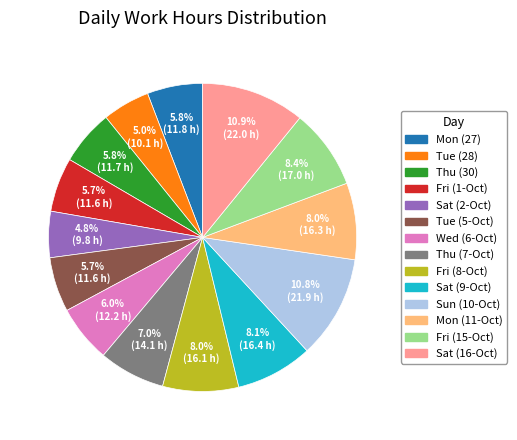

How many segments does this pie chart have?

14